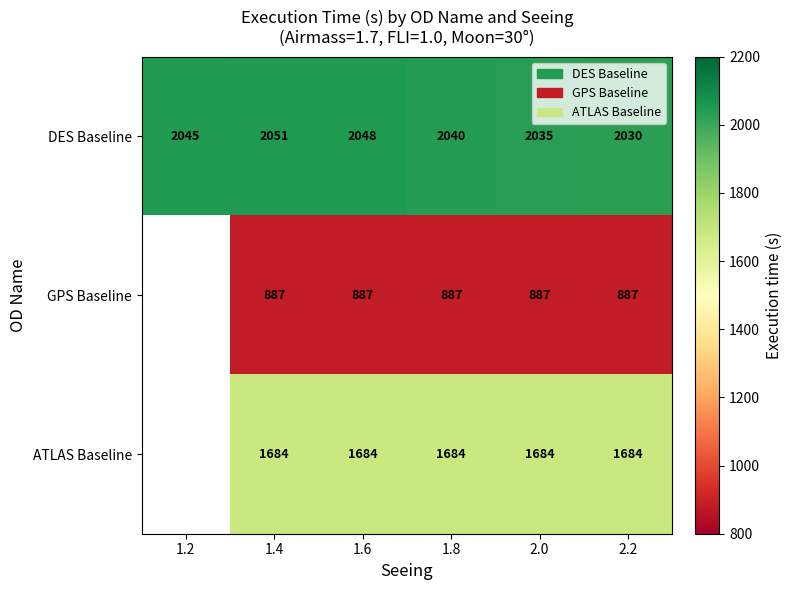

Is the value of DES Baseline at 1.2 greater than the value of GPS Baseline at 1.6?

Yes